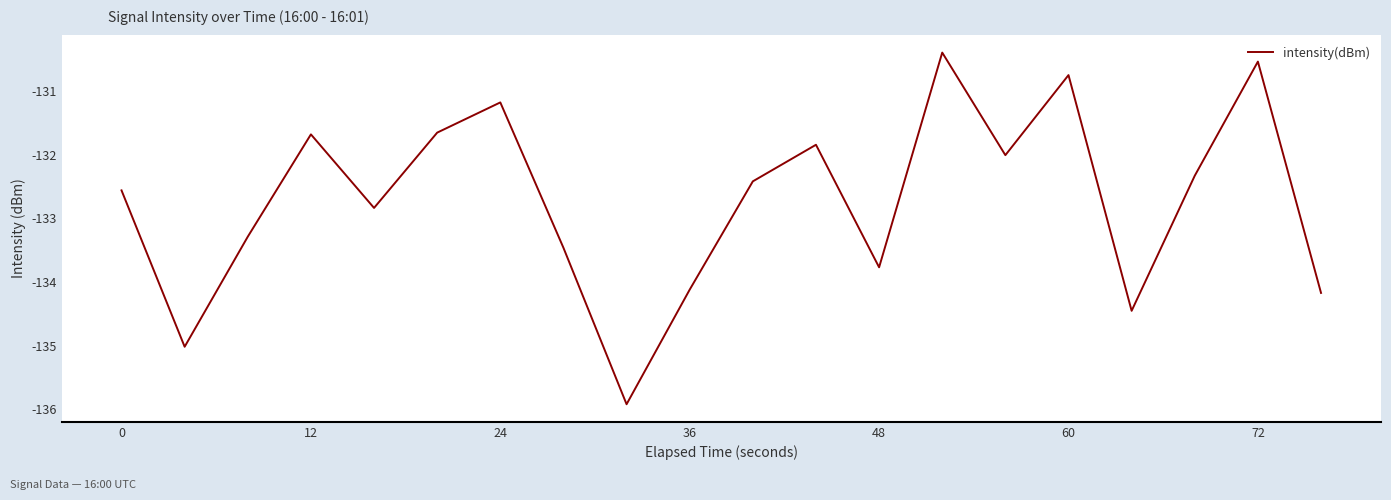

What is the difference between the maximum and minimum values?

5.5